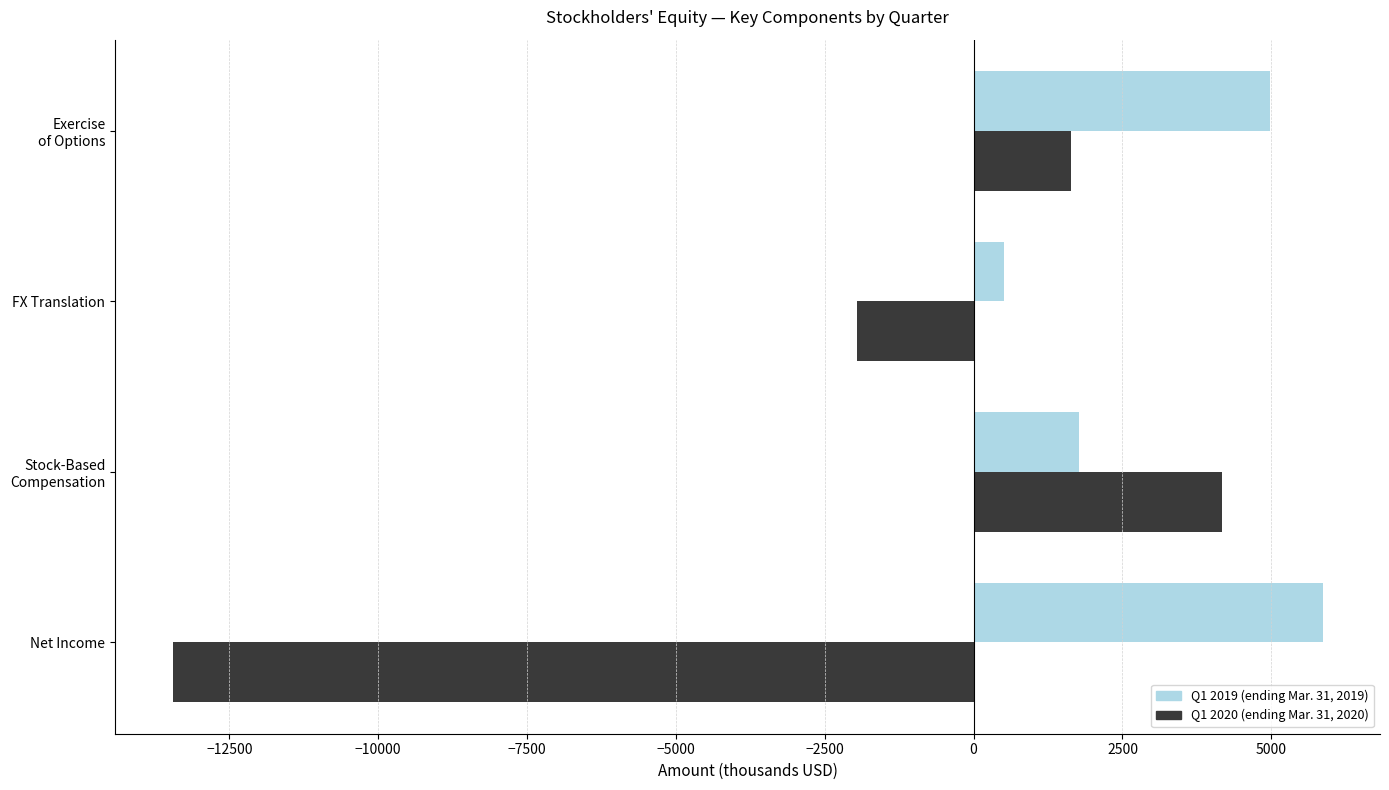

At which label is Q1 2020 (ending Mar. 31, 2020) closest to -4640?

FX Translation